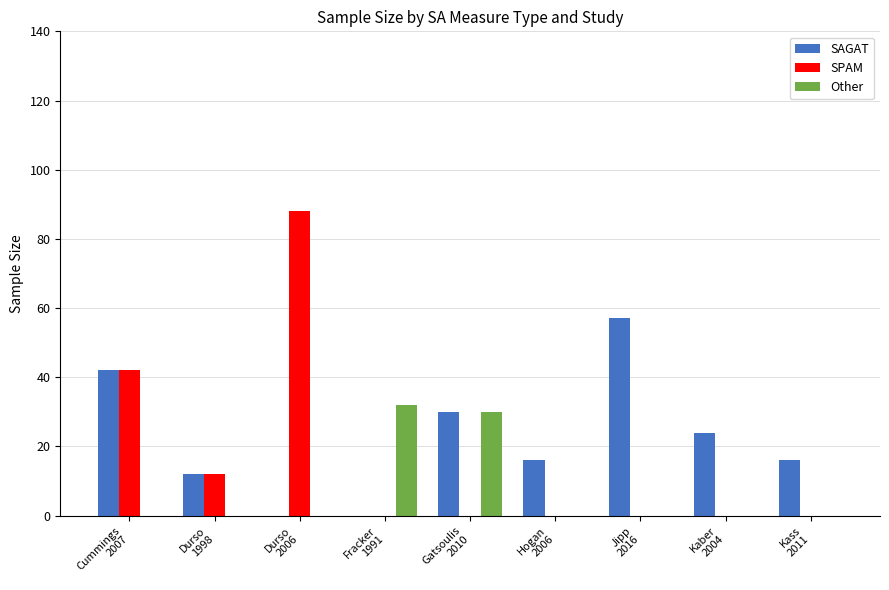

What is the sum of all SAGAT values?

197